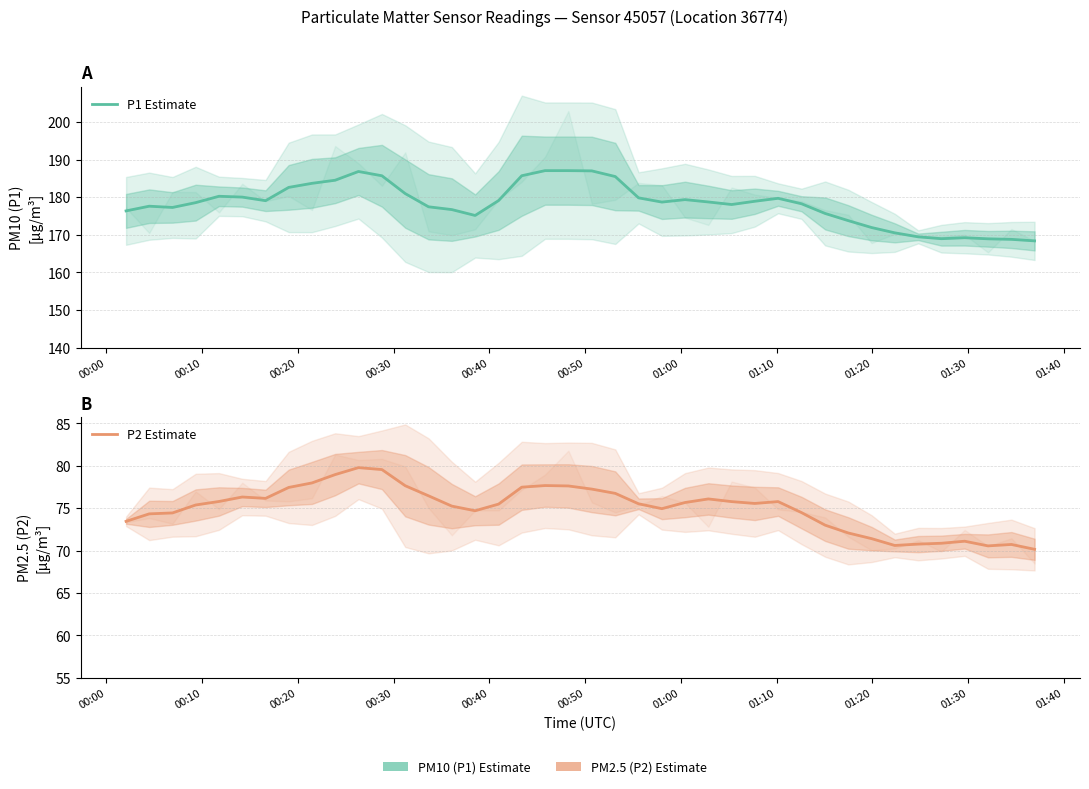

List the series in order of their peak value, highest first.

P1 Estimate, P2 Estimate